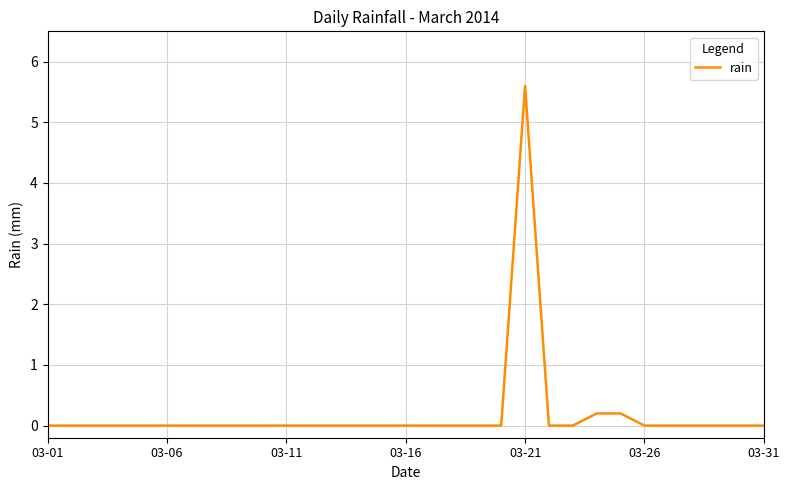

What is the difference between the maximum and minimum values?

5.6